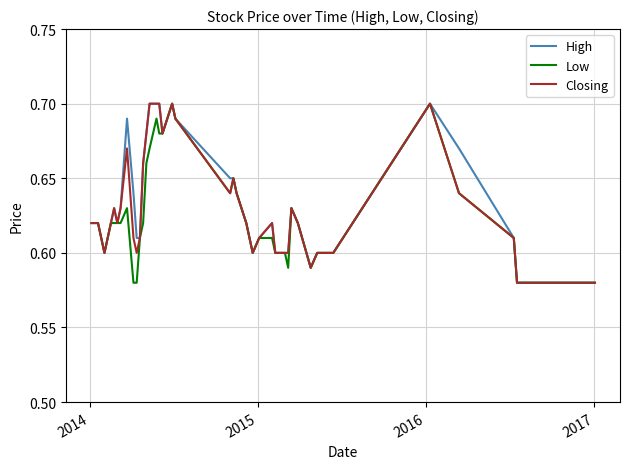

True or false: Closing and Low cross at least once.

False